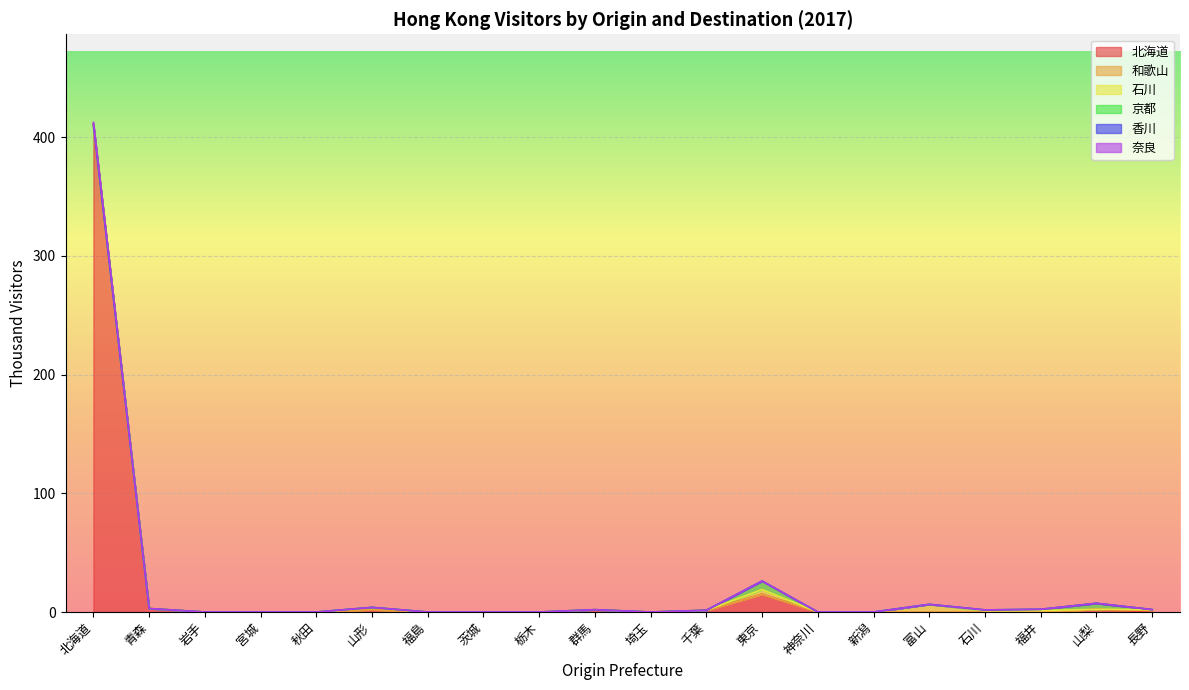

Reading left to right, transcribe all the data shown in this chart.

北海道: 北海道=410.9	青森=2.9	岩手=0.0	宮城=0.0	秋田=0.0	山形=2.0	福島=0.0	茨城=0.0	栃木=0.0	群馬=2.0	埼玉=0.0	千葉=1.5	東京=15.0	神奈川=0.0	新潟=0.0	富山=0.0	石川=0.0	福井=0.0	山梨=2.3	長野=0.0
和歌山: 北海道=0.0	青森=0.0	岩手=0.0	宮城=0.0	秋田=0.0	山形=0.0	福島=0.0	茨城=0.0	栃木=0.0	群馬=0.0	埼玉=0.0	千葉=0.0	東京=0.0	神奈川=0.0	新潟=0.0	富山=0.0	石川=0.0	福井=0.0	山梨=0.0	長野=1.2
石川: 北海道=0.0	青森=0.0	岩手=0.0	宮城=0.0	秋田=0.0	山形=2.0	福島=0.0	茨城=0.0	栃木=0.0	群馬=0.0	埼玉=0.0	千葉=0.0	東京=3.9	神奈川=0.0	新潟=0.0	富山=6.5	石川=1.1	福井=1.2	山梨=0.0	長野=0.8
京都: 北海道=0.0	青森=0.0	岩手=0.0	宮城=0.0	秋田=0.0	山形=0.0	福島=0.0	茨城=0.0	栃木=0.0	群馬=0.0	埼玉=0.0	千葉=0.0	東京=7.2	神奈川=0.0	新潟=0.0	富山=0.0	石川=0.7	福井=1.1	山梨=5.1	長野=0.0
香川: 北海道=0.0	青森=0.0	岩手=0.0	宮城=0.0	秋田=0.0	山形=0.0	福島=0.0	茨城=0.0	栃木=0.0	群馬=0.0	埼玉=0.0	千葉=0.0	東京=0.0	神奈川=0.0	新潟=0.0	富山=0.0	石川=0.0	福井=0.0	山梨=0.0	長野=0.0
奈良: 北海道=1.6	青森=0.0	岩手=0.0	宮城=0.0	秋田=0.0	山形=0.0	福島=0.0	茨城=0.0	栃木=0.0	群馬=0.0	埼玉=0.0	千葉=0.0	東京=0.0	神奈川=0.0	新潟=0.0	富山=0.0	石川=0.0	福井=0.0	山梨=0.0	長野=0.0